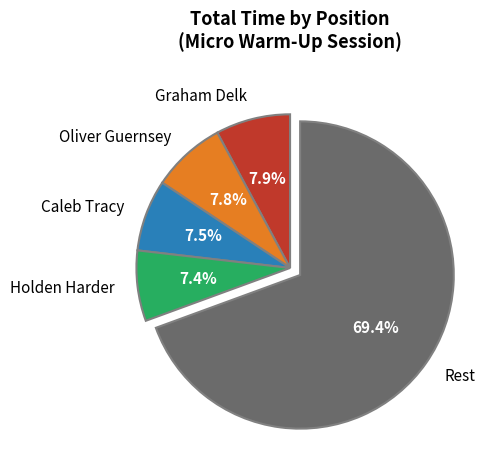

Which category has the biggest portion of the pie?

Rest